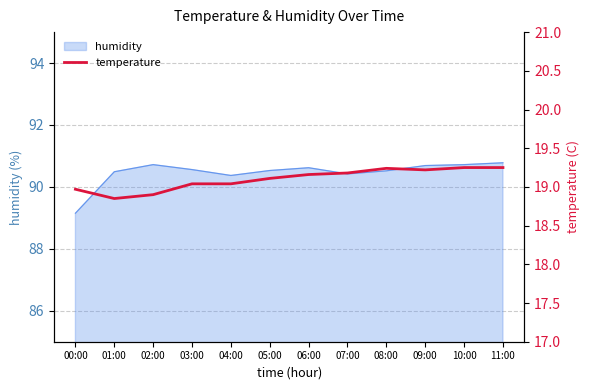

True or false: the data shows 19.0 at 03:00.

True